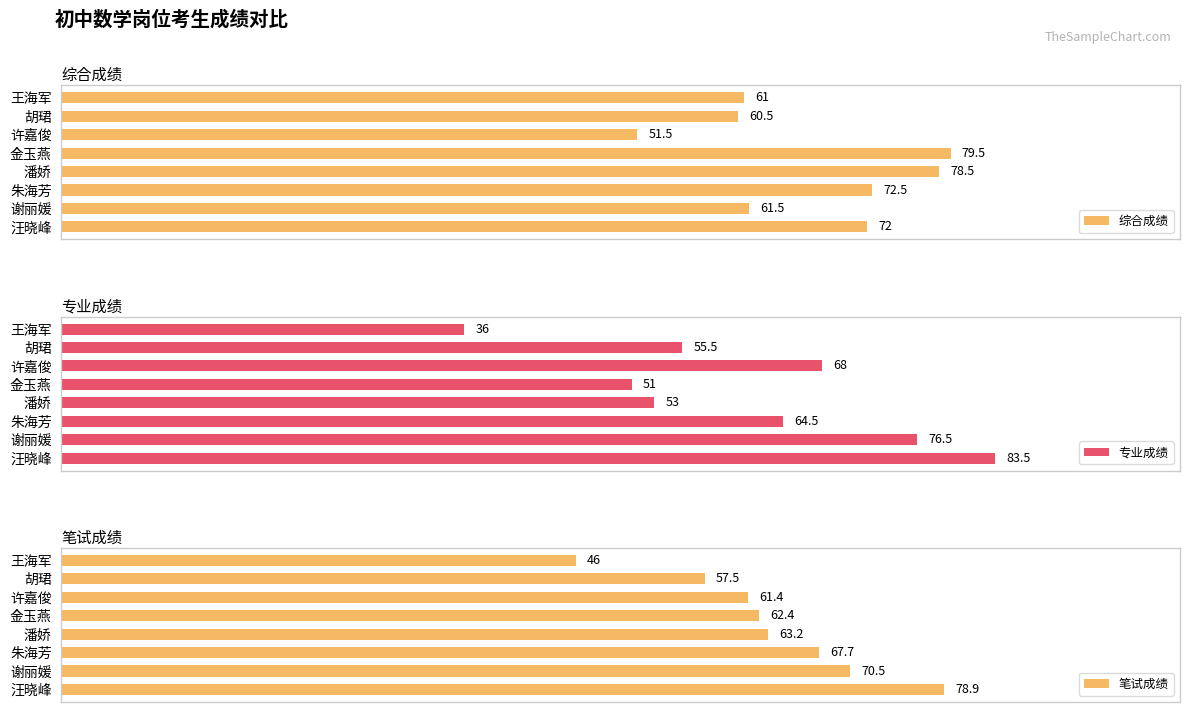

Where is 综合成绩 nearest to the value 65?

谢丽媛